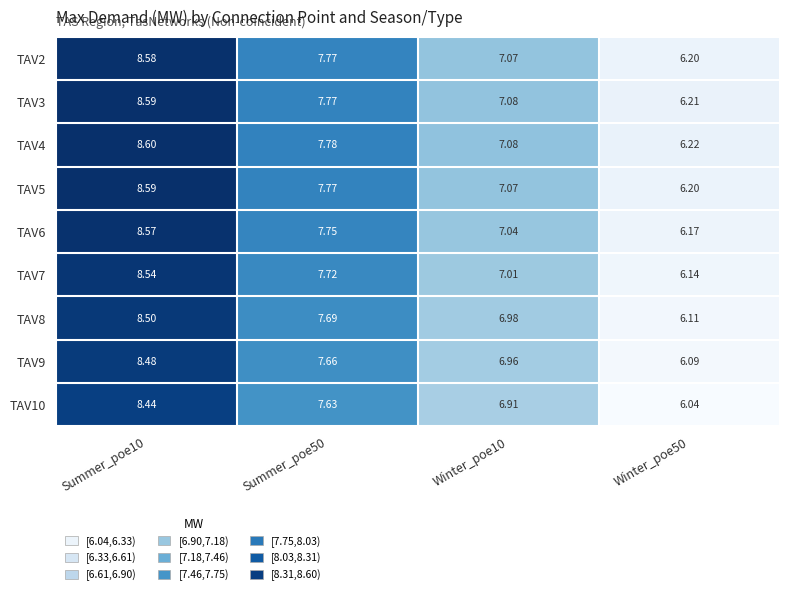

Is the value of TAV4 at Winter_poe10 greater than the value of TAV6 at Summer_poe10?

No